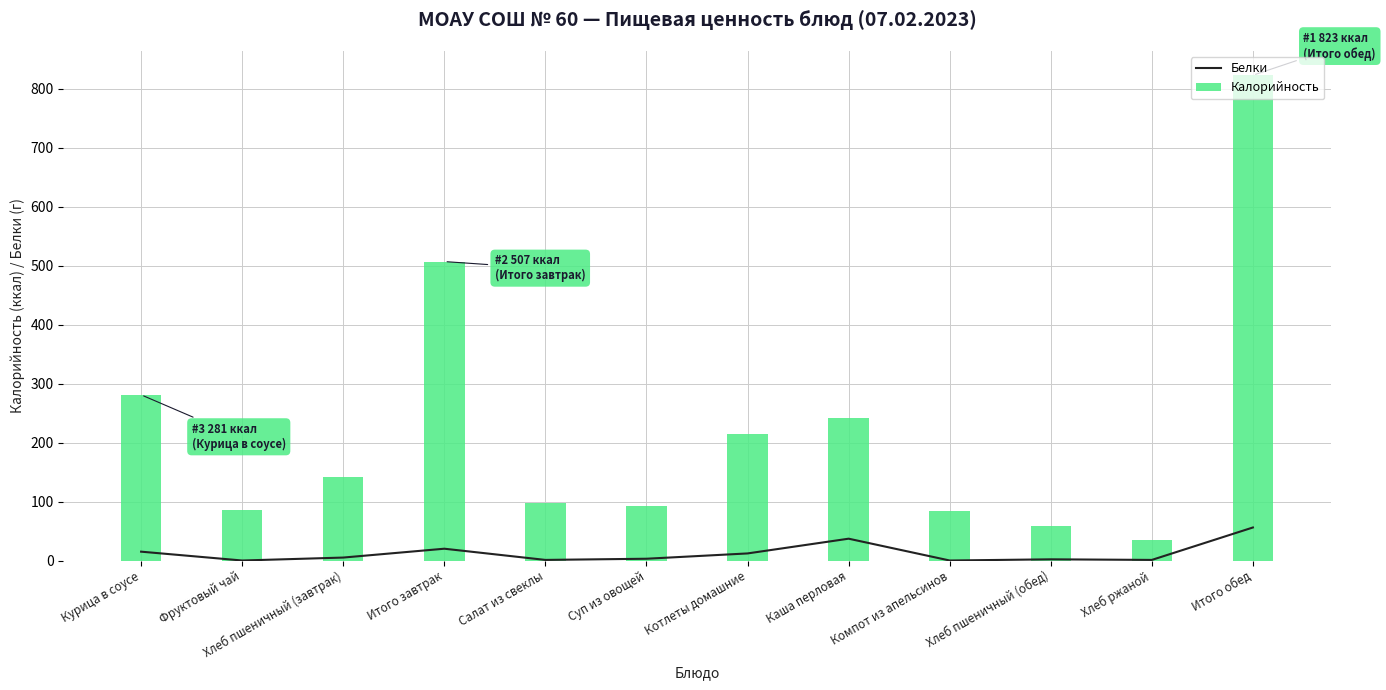

Reading left to right, transcribe all the data shown in this chart.

Белки: 15	0	5	20	1	3	12	37	0	2	1	56
Калорийность: 281	85	141	507	97	92	214	242	84	59	35	823